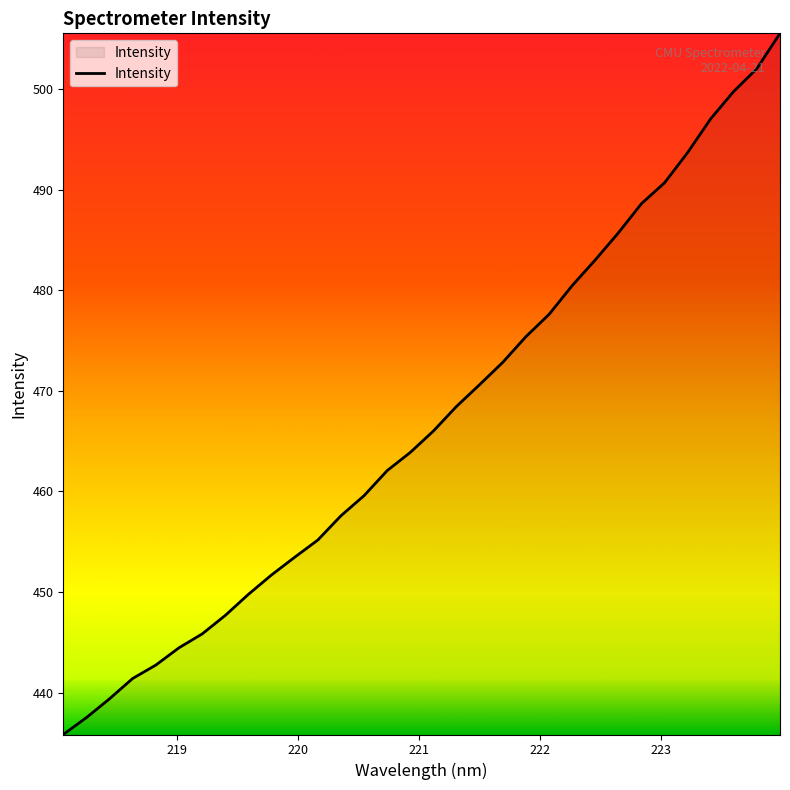

What is the smallest value displayed?

435.8